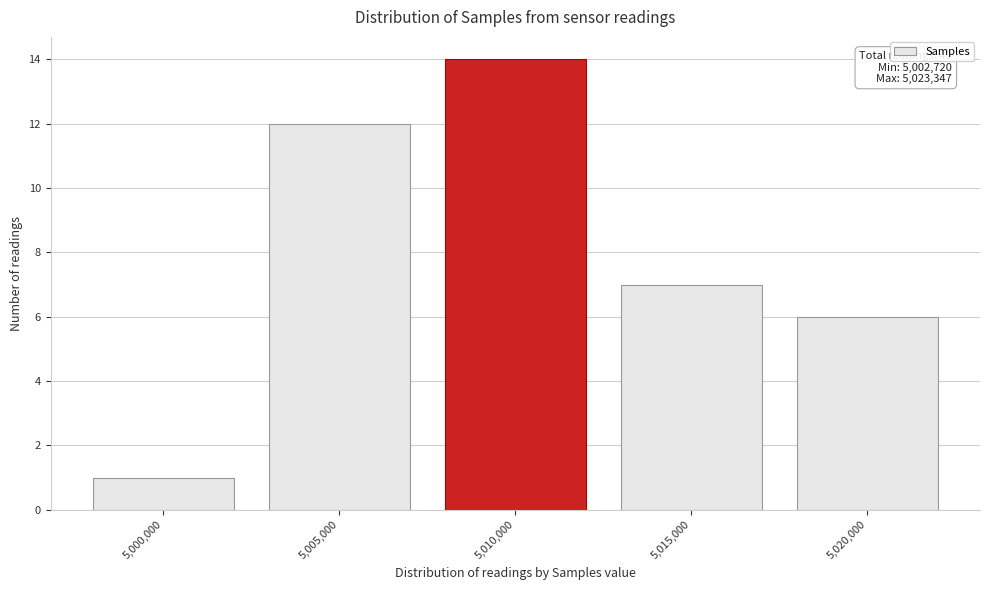

Reading right to left, what are all the values shown in this chart?

5,020,000=6	5,015,000=7	5,010,000=14	5,005,000=12	5,000,000=1